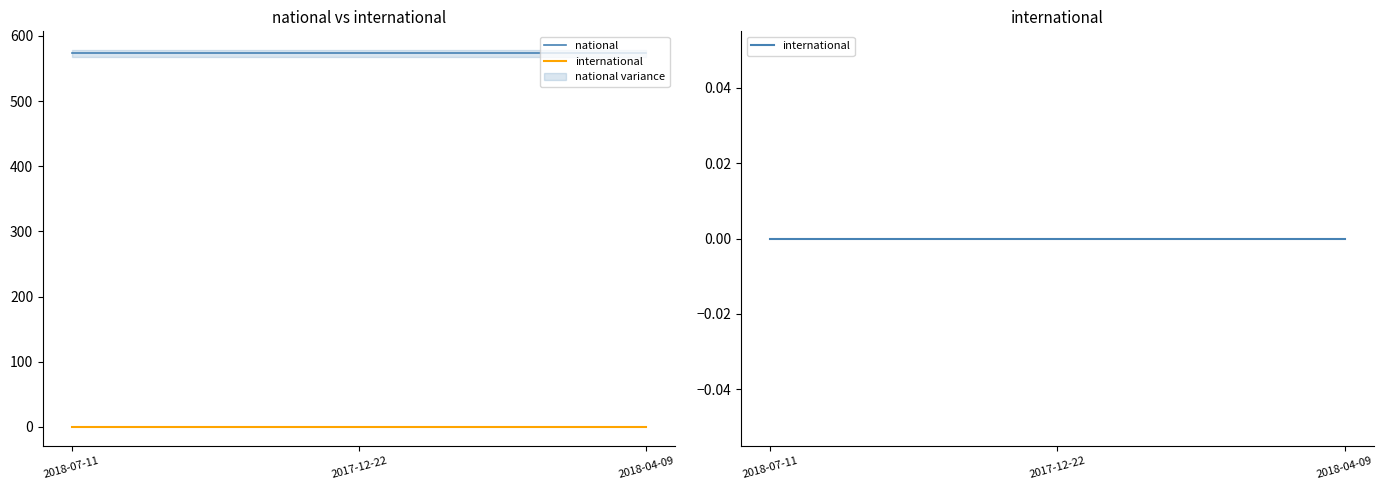

What is the label of the 3rd point from the left?

2018-04-09